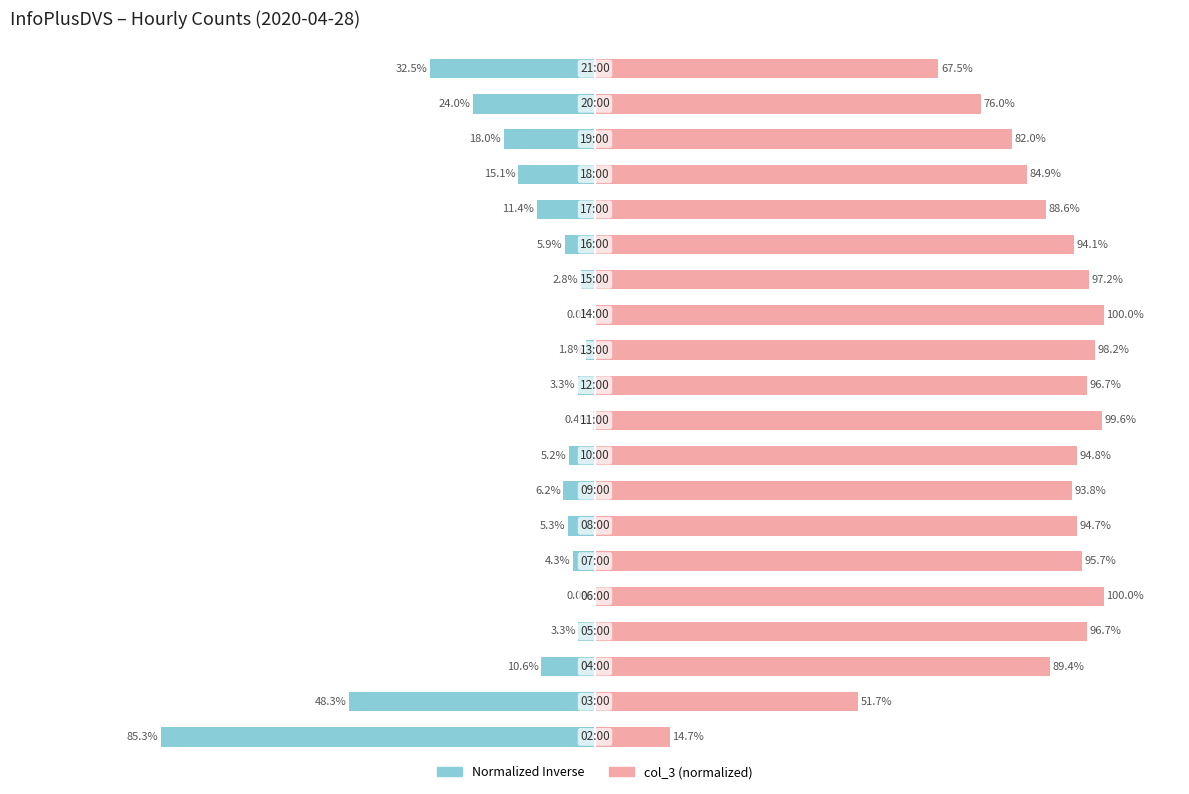

Reading left to right, list all the values displayed in this chart.

Normalized Inverse: -85.3	-48.3	-10.6	-3.3	0.0	-4.3	-5.3	-6.2	-5.2	-0.4	-3.3	-1.8	-0.0	-2.8	-5.9	-11.4	-15.1	-18.0	-24.0	-32.5
col_3 (normalized): 14.7	51.7	89.4	96.7	100.0	95.7	94.7	93.8	94.8	99.6	96.7	98.2	100.0	97.2	94.1	88.6	84.9	82.0	76.0	67.5